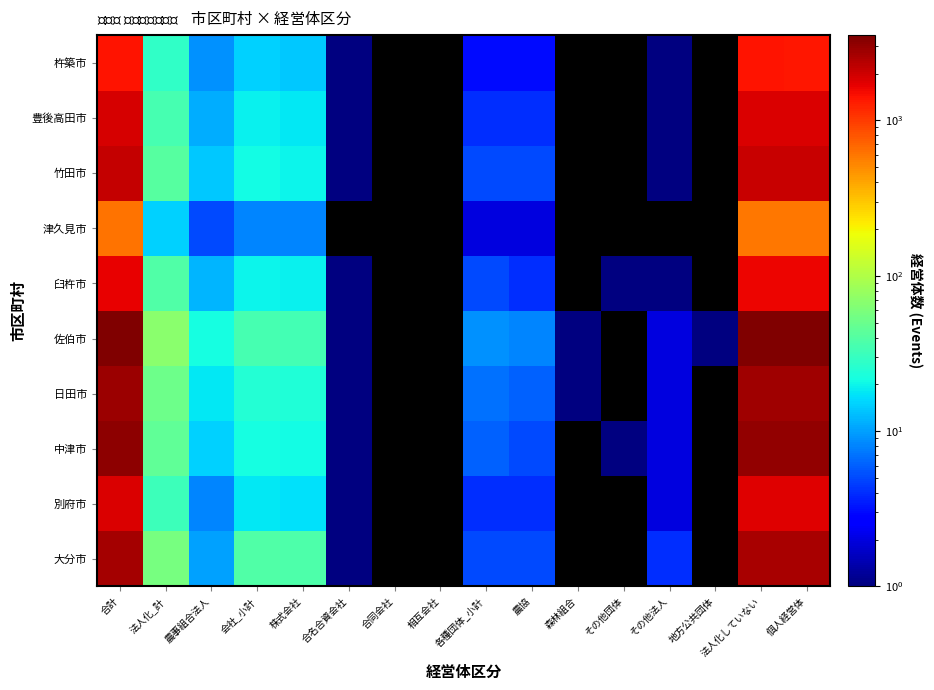

How many data points in 大分市 are less than 2657?

10